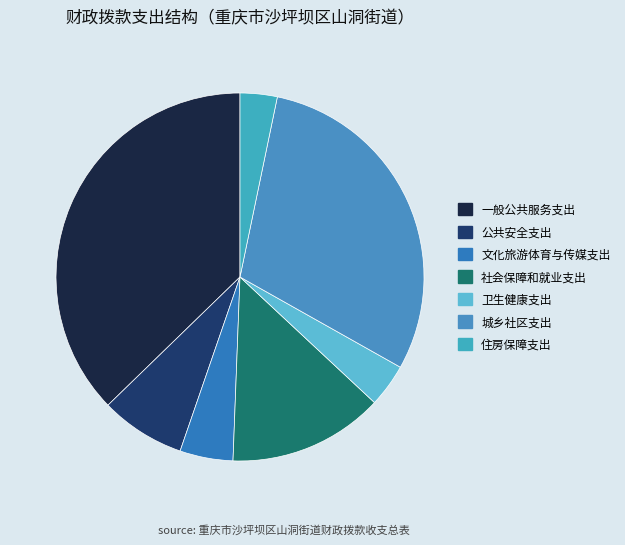

Which slice is the smallest?

住房保障支出